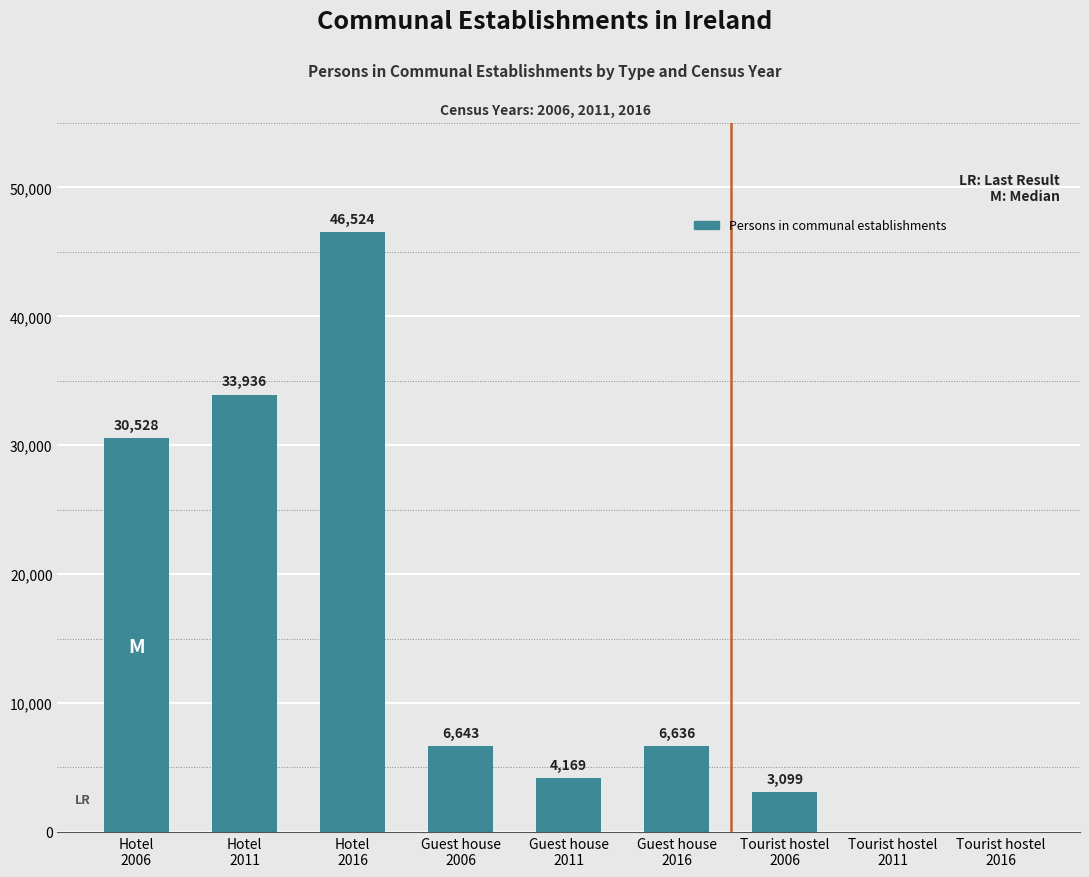

Read the value at Hotel
2006, to the nearest 100.

30500